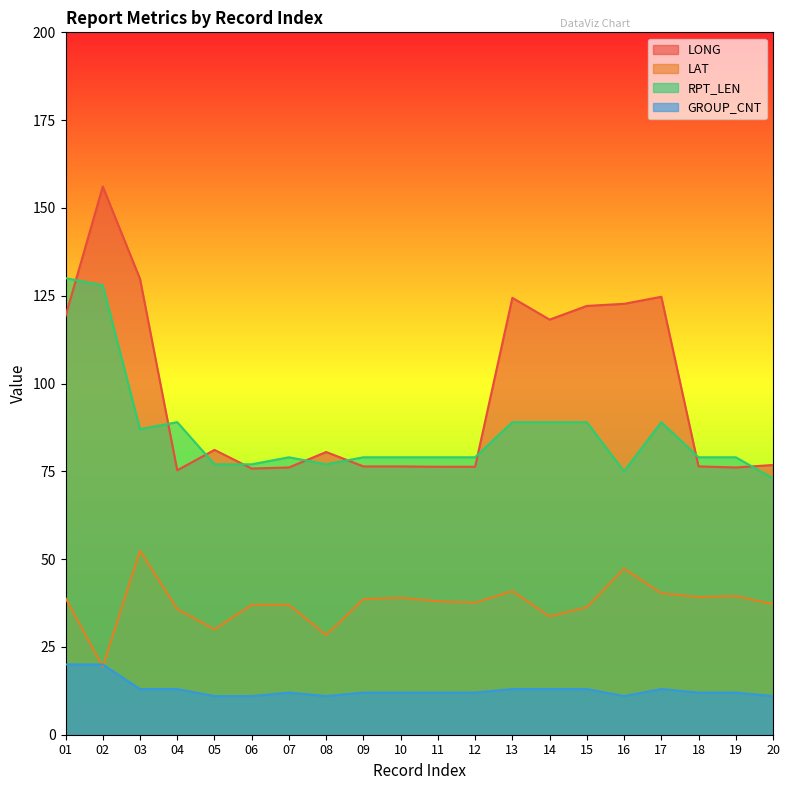

Does the chart display data point markers on the line(s)?

No